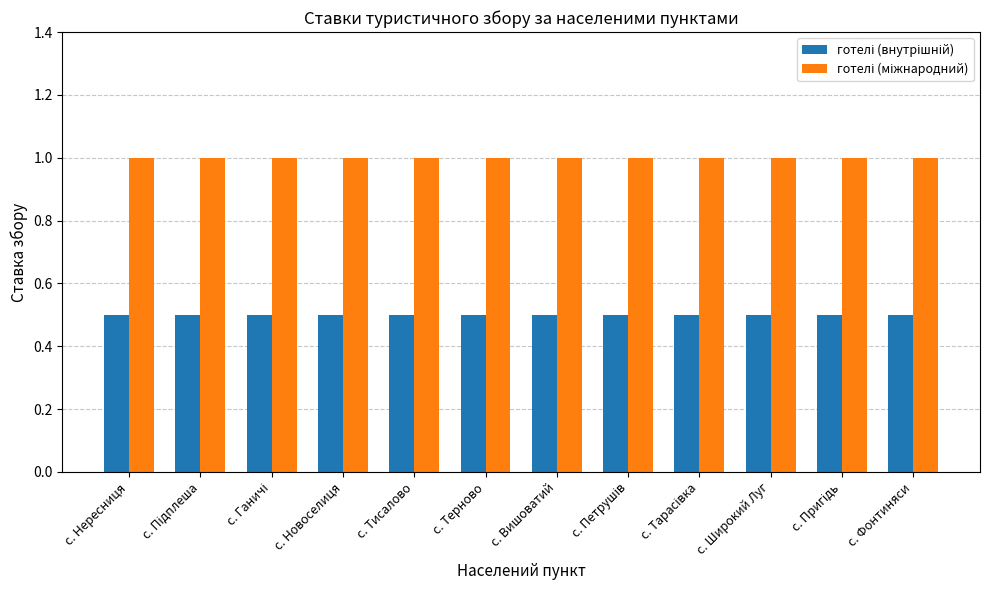

At how many categories does at least one series exceed 0?

12